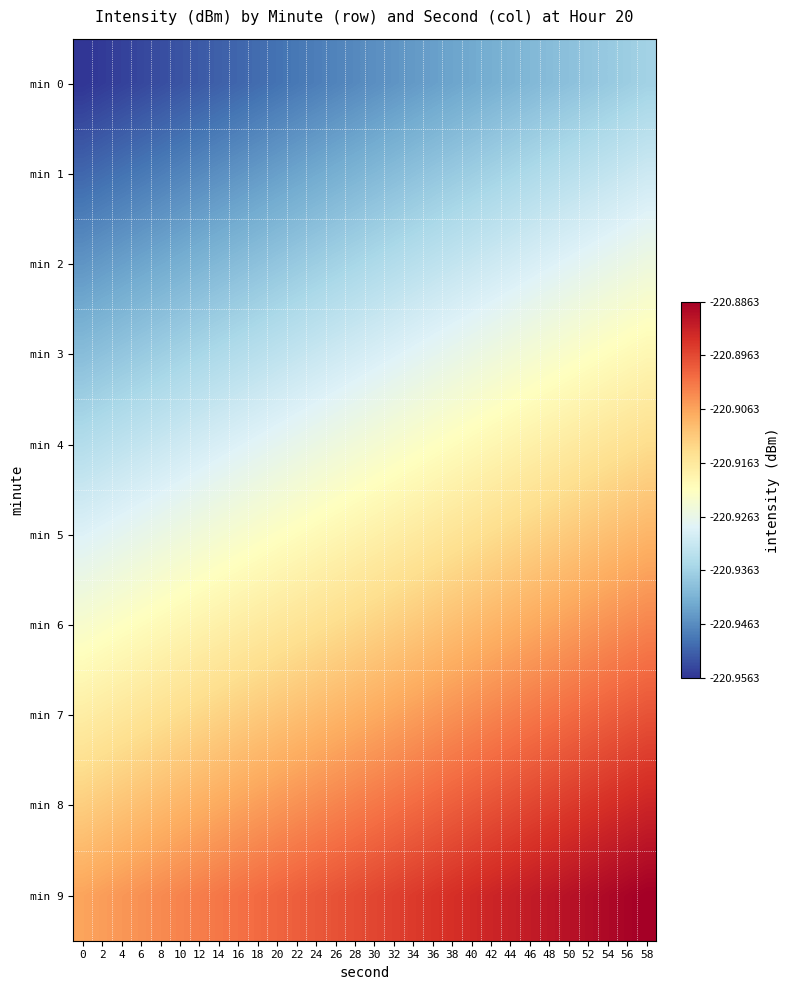

Rank the series at 8 from lowest to highest value.

min 0, min 1, min 2, min 3, min 4, min 5, min 6, min 7, min 8, min 9